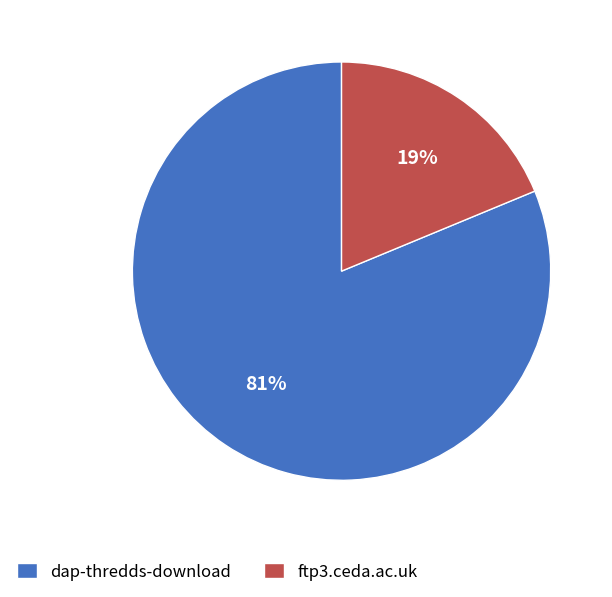

Is it true that dap-thredds-download is 81% of the pie?

True